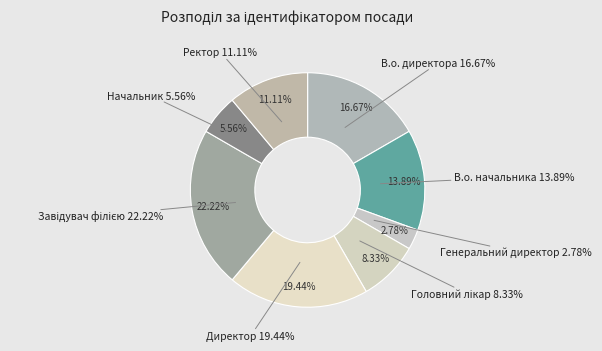

What is the smallest slice in the pie chart?

Генеральний директор